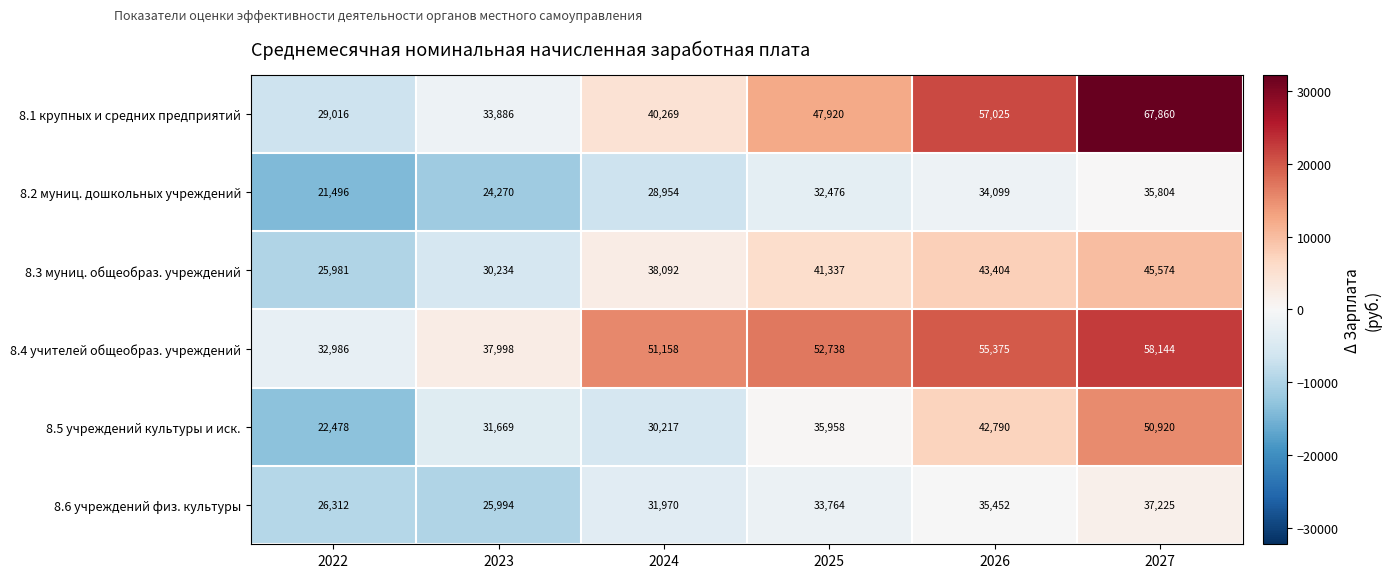

At how many categories does at least one series exceed 21990?

6